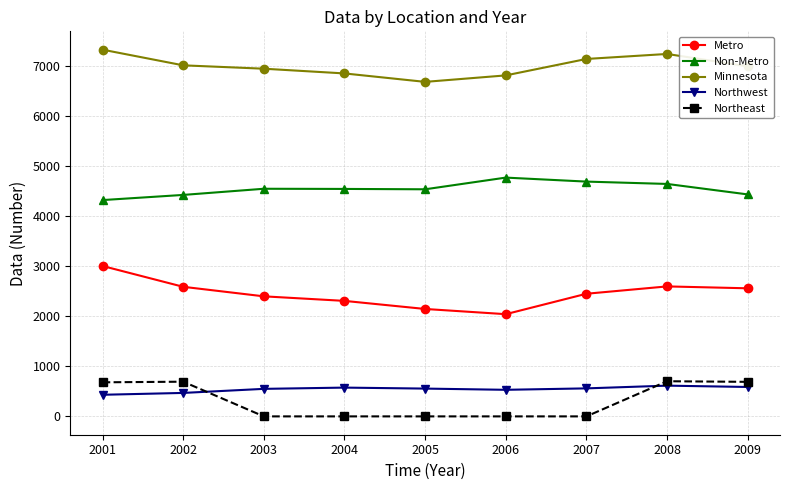

At which category does Metro reach its first local valley?

2006